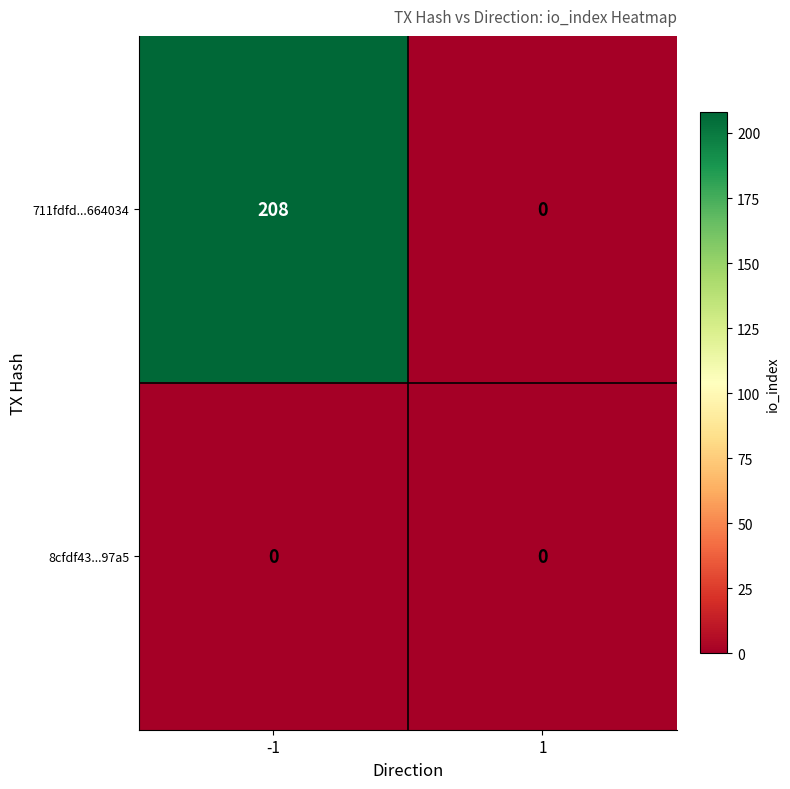

At which category is the sum across all series the highest?

-1